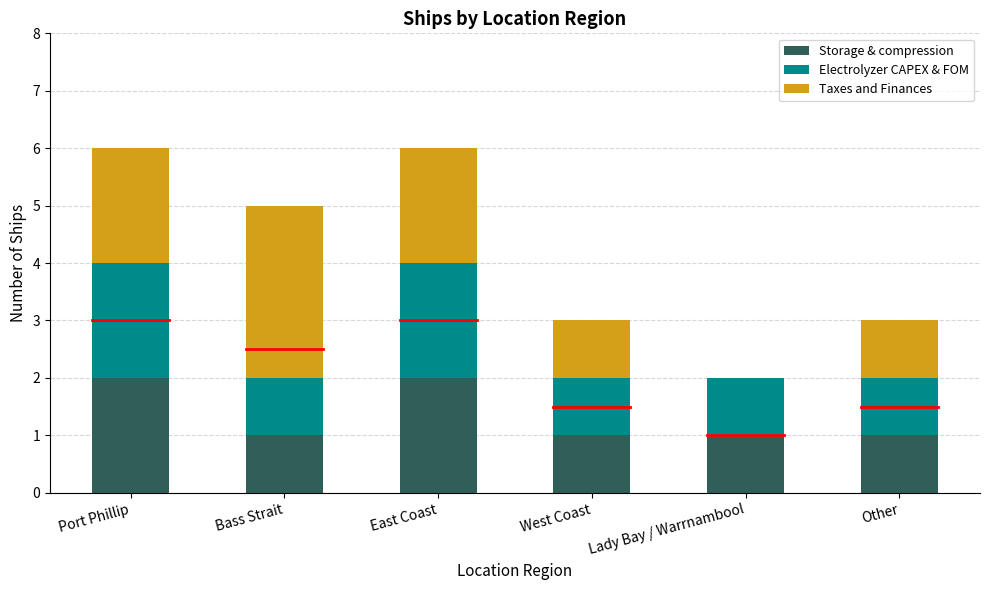

The value of Storage & compression at Port Phillip is 1. True or false?

False